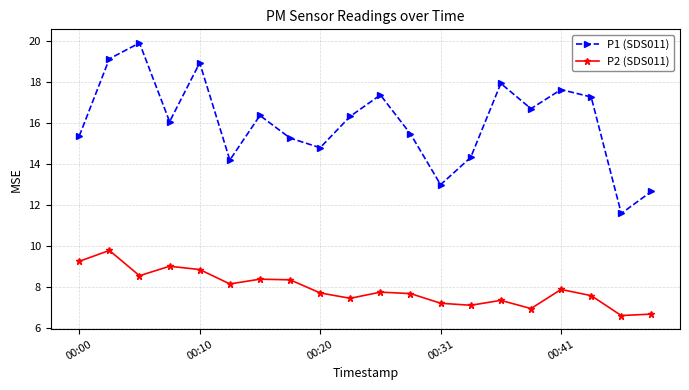

Which series has the largest range (max minus min)?

P1 (SDS011)